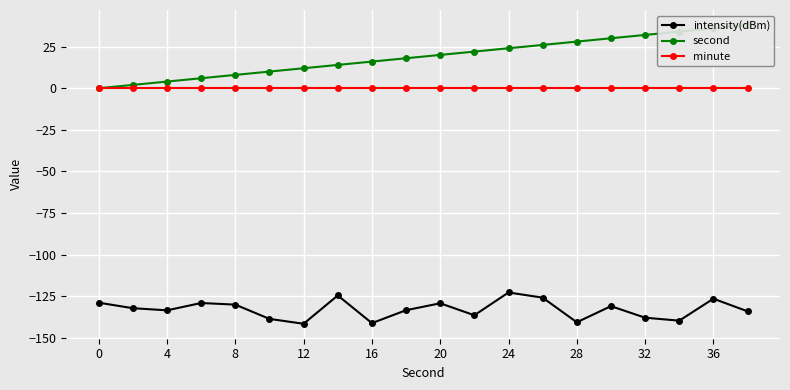

The value of intensity(dBm) at 16 is -141.0. True or false?

True